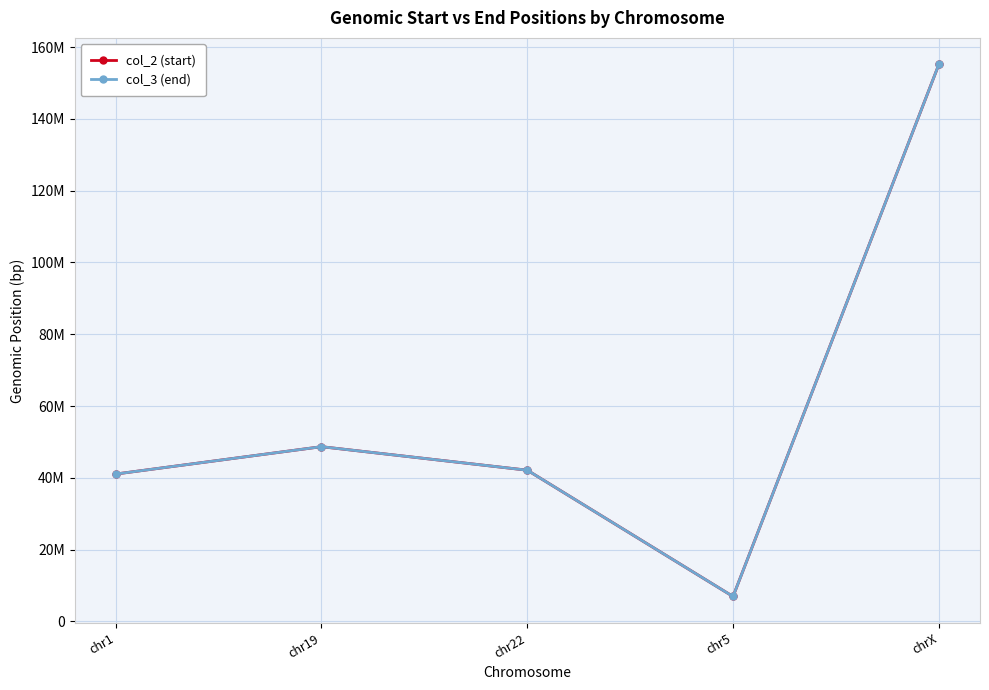

Is the value of col_3 (end) at chrX greater than the value of col_2 (start) at chr5?

Yes